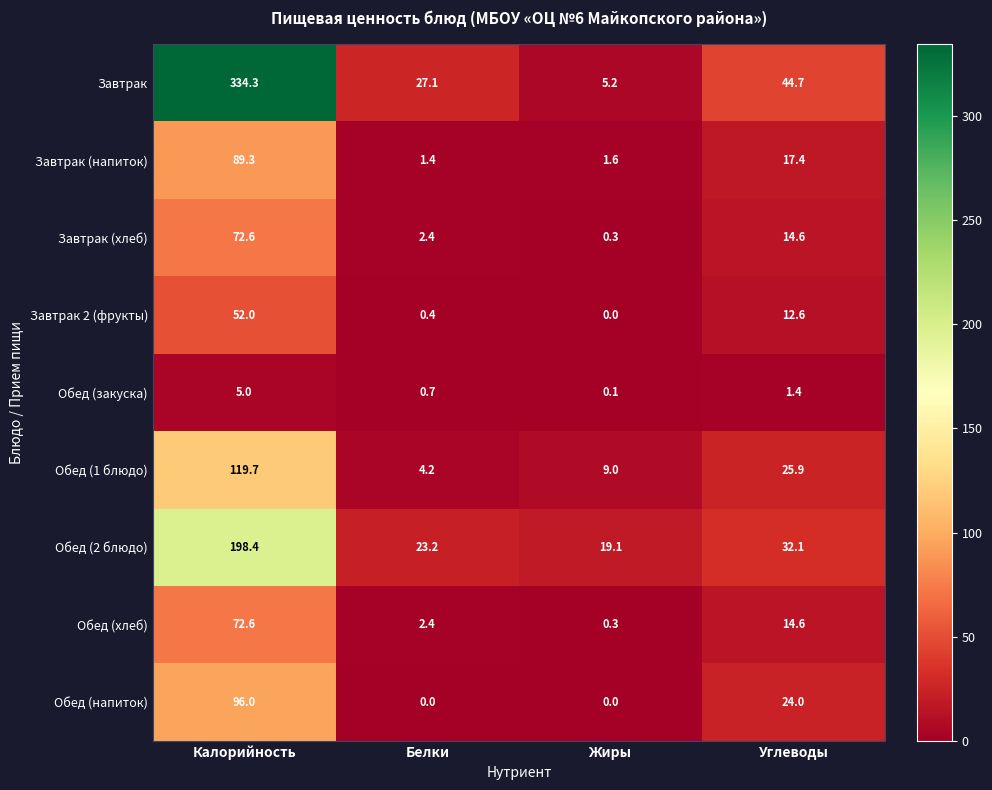

True or false: Завтрак has a value of 44.7 at Углеводы.

True